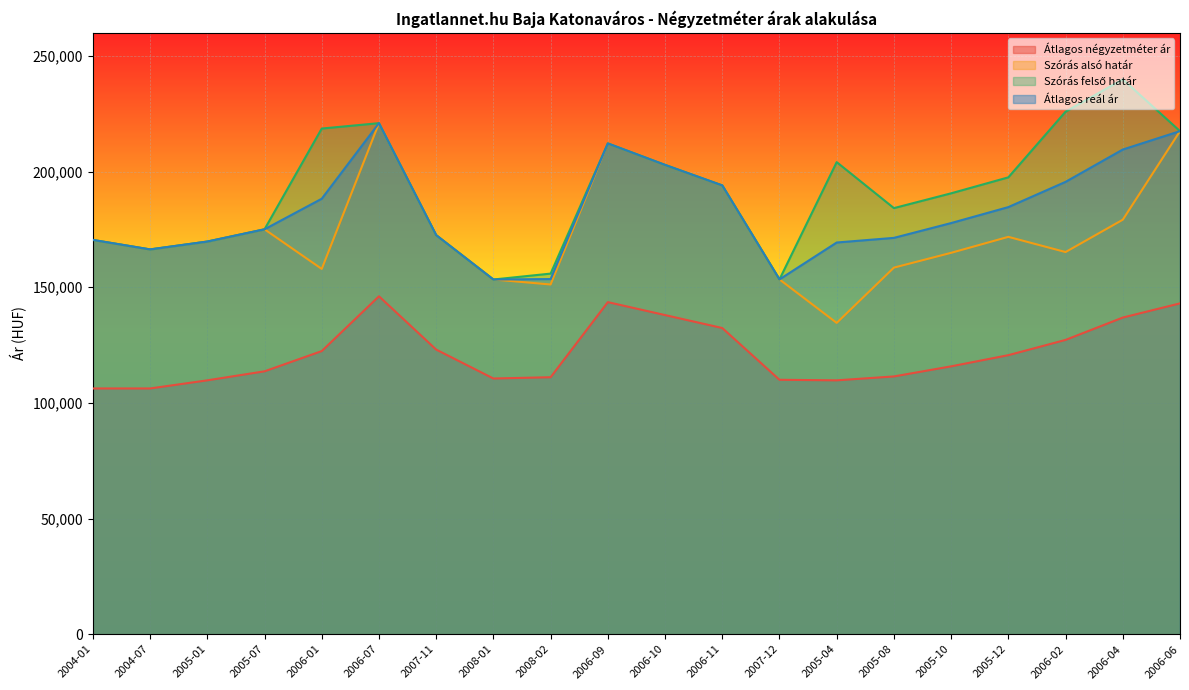

Where does the Átlagos négyzetméter ár series first go above 120645?

2006-01